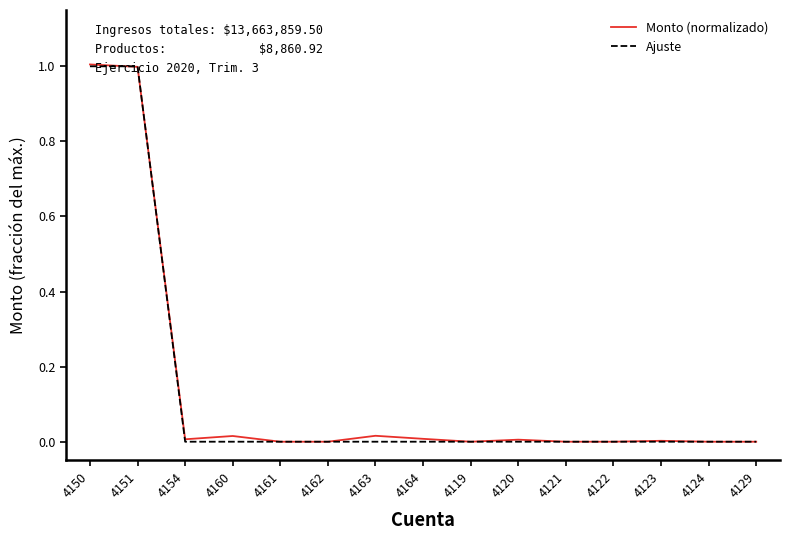

What is the maximum value shown in the chart?

1.0